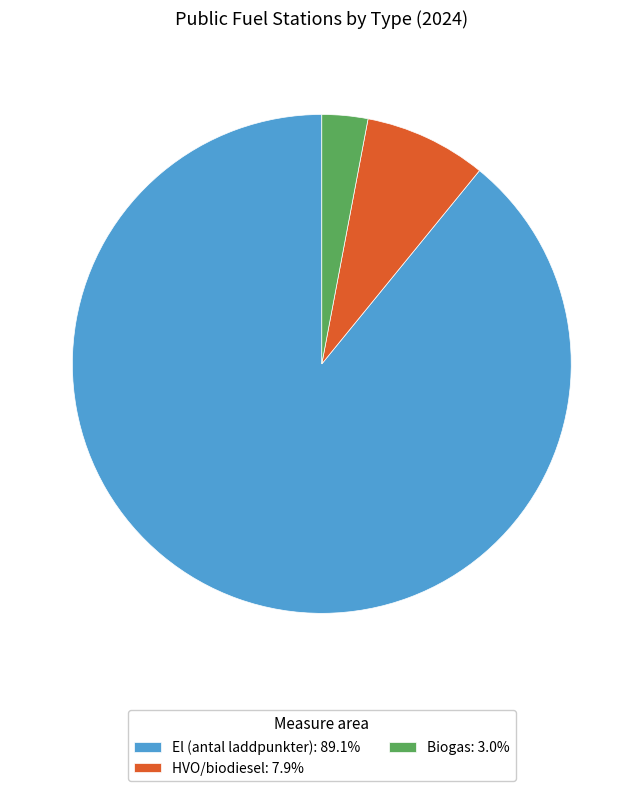

Does any single category account for the majority?

Yes